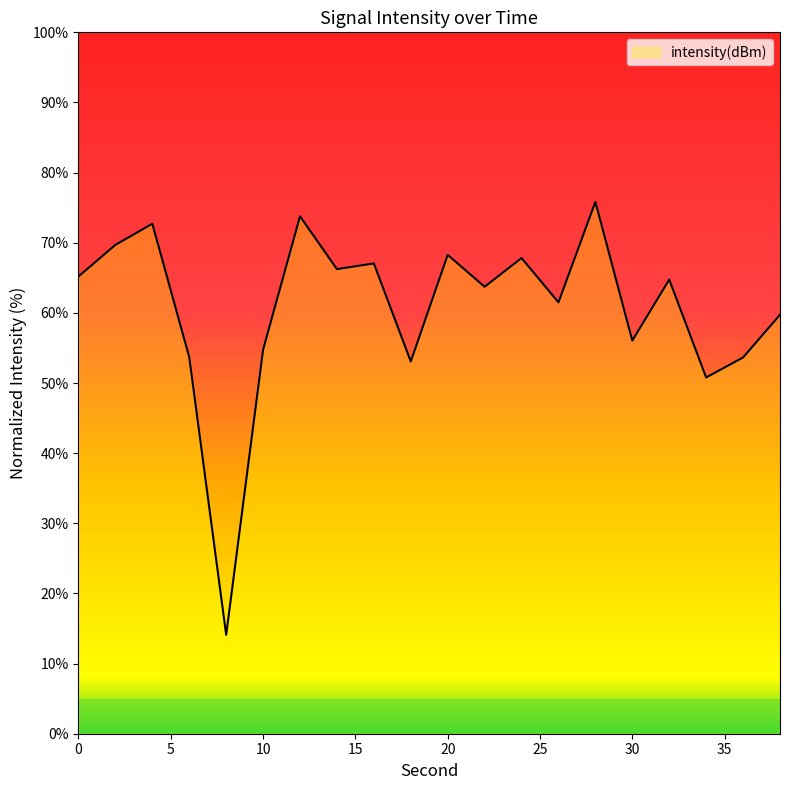

What is the greatest value displayed?

75.8